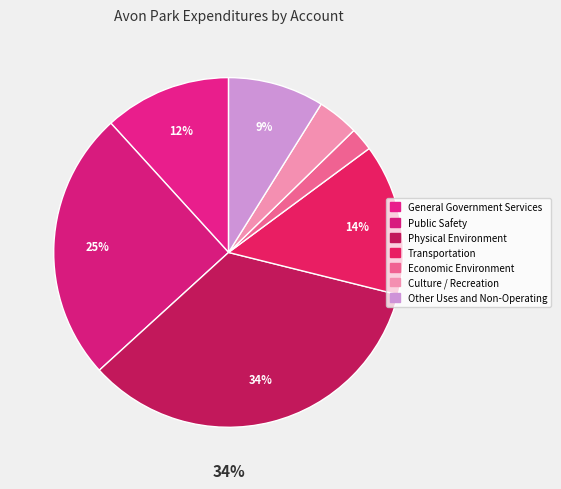

To the nearest percent, what is the difference between the Public Safety and Culture / Recreation slice percentages?

21%